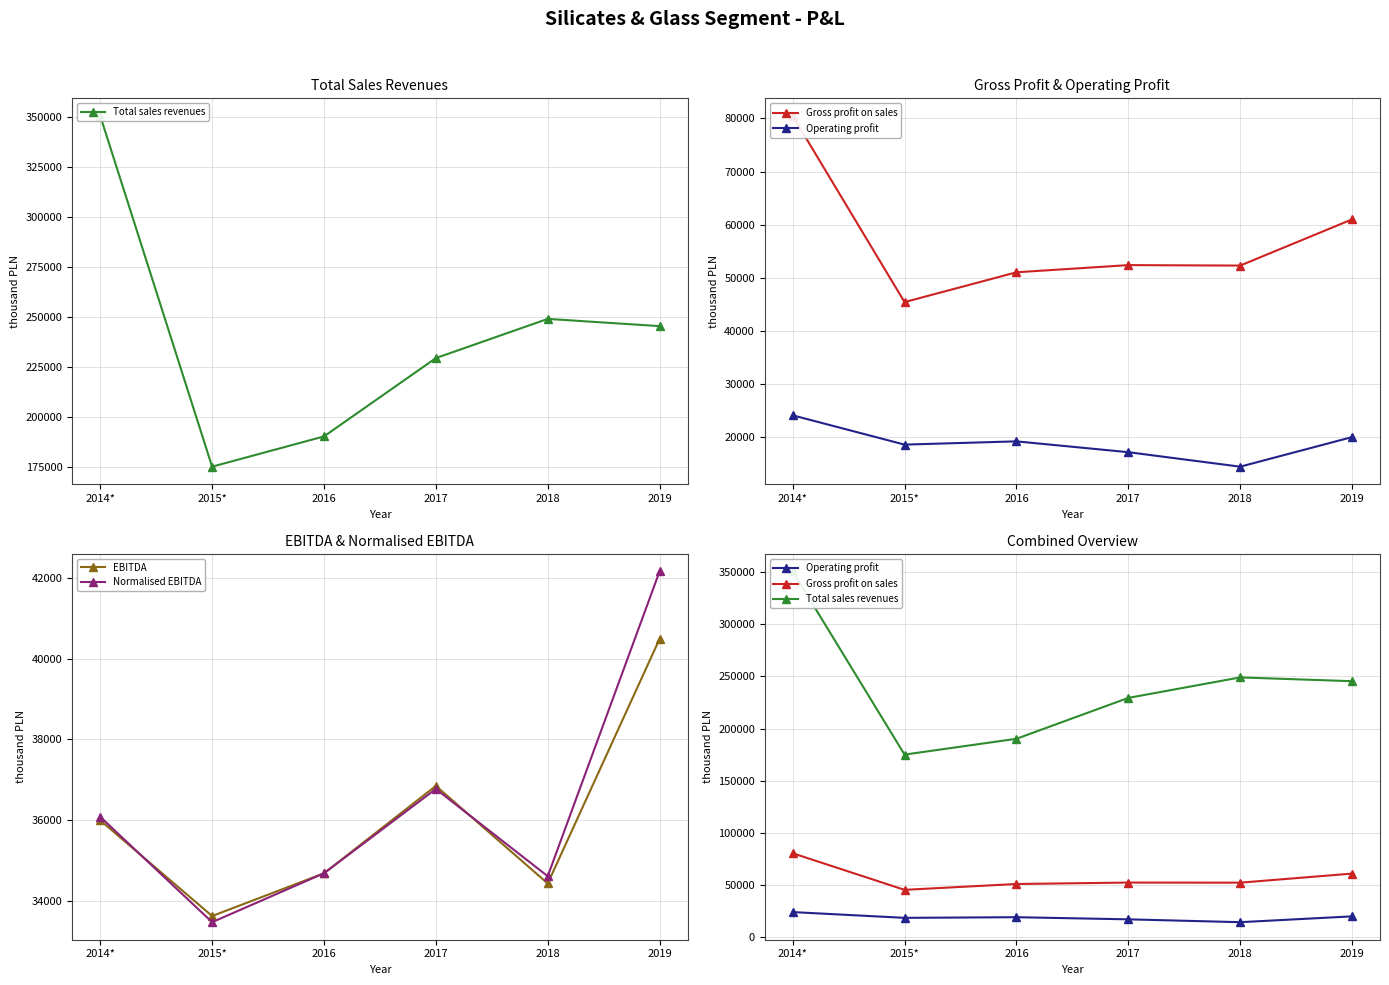

Where is Normalised EBITDA nearest to the value 37814?

2017